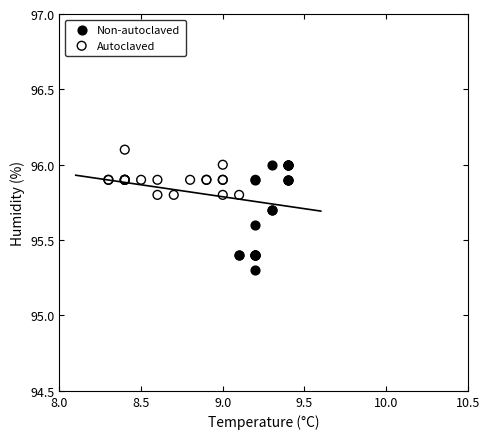

Which series contains the lowest Y value?

Non-autoclaved